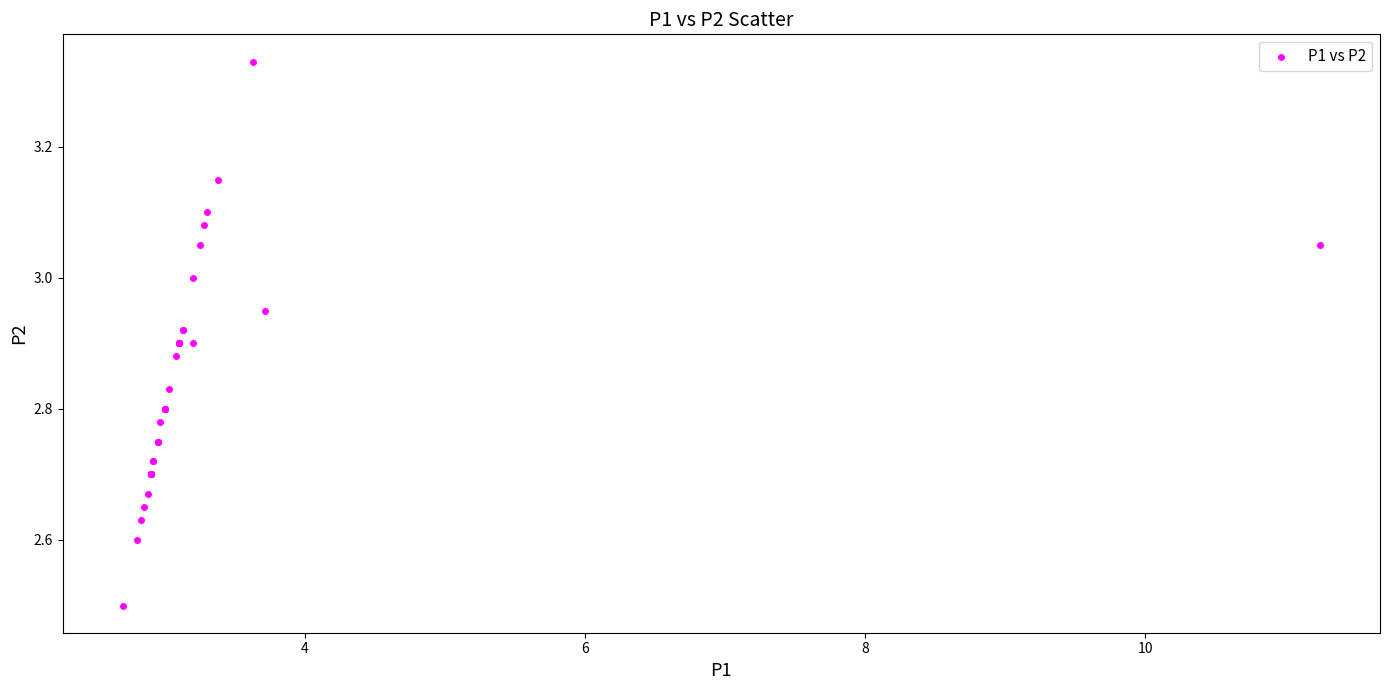

What Y value in the scatter plot is closest to 2?

2.5